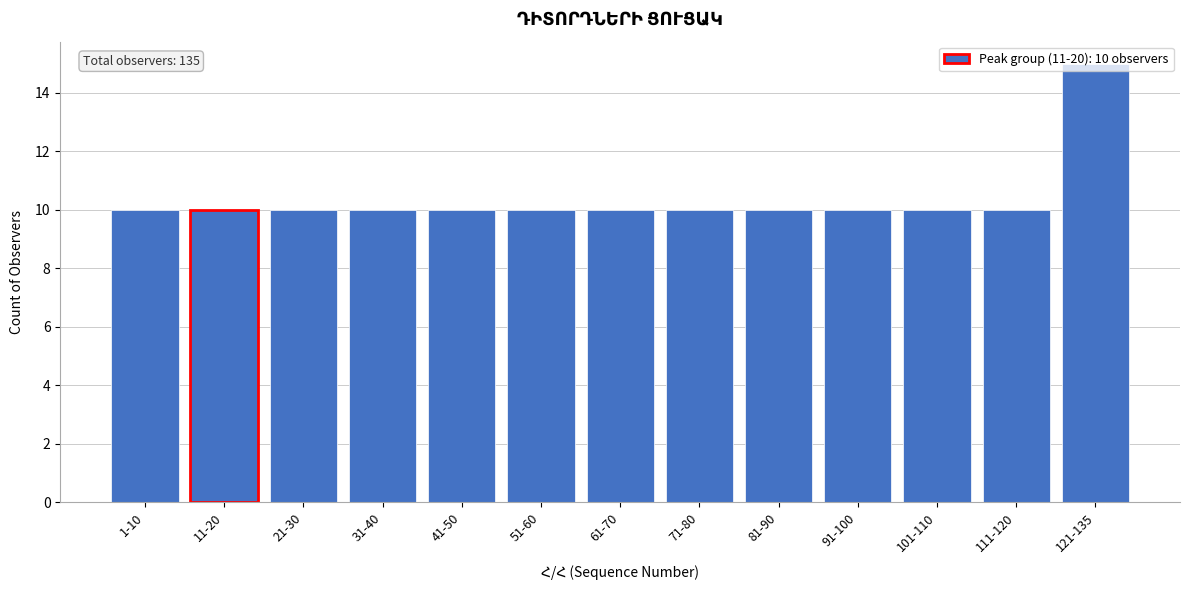

At which category does the chart reach its peak across all series?

121-135